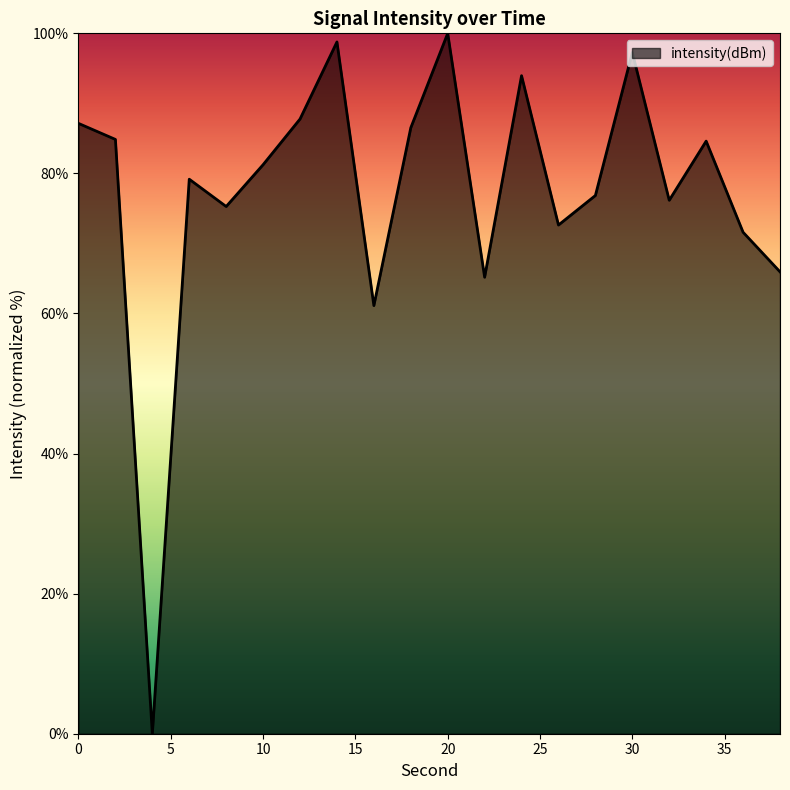

What is the difference between the maximum and minimum values?

100.0